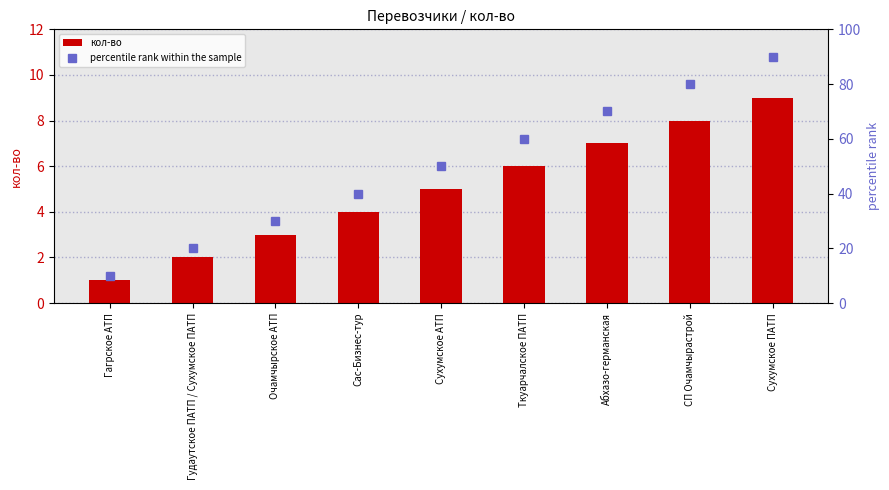

What is the average value of the percentile rank within the sample series?

50